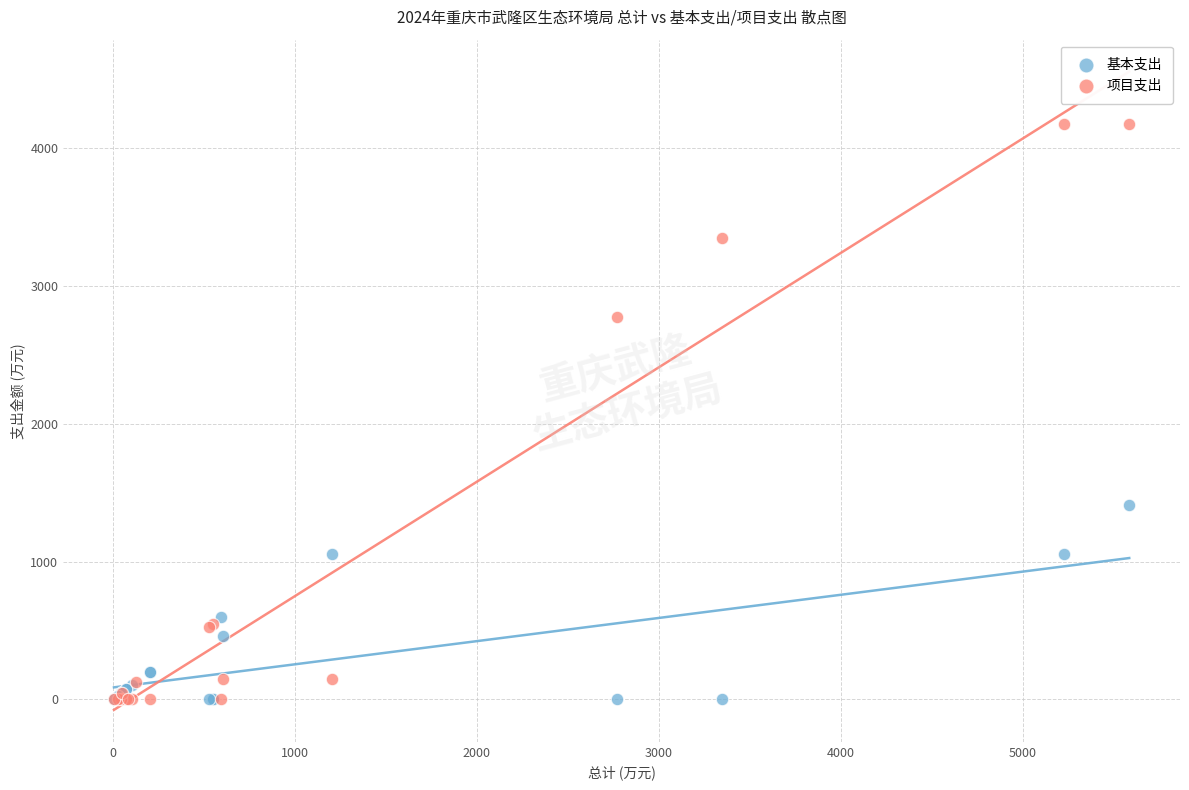

Which series reaches the maximum Y coordinate?

项目支出